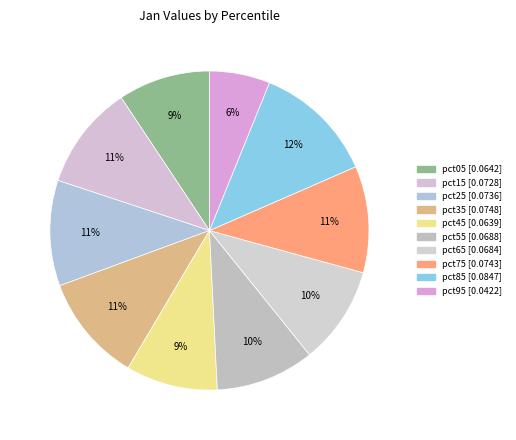

To the nearest percent, what is the average slice percentage?

10%